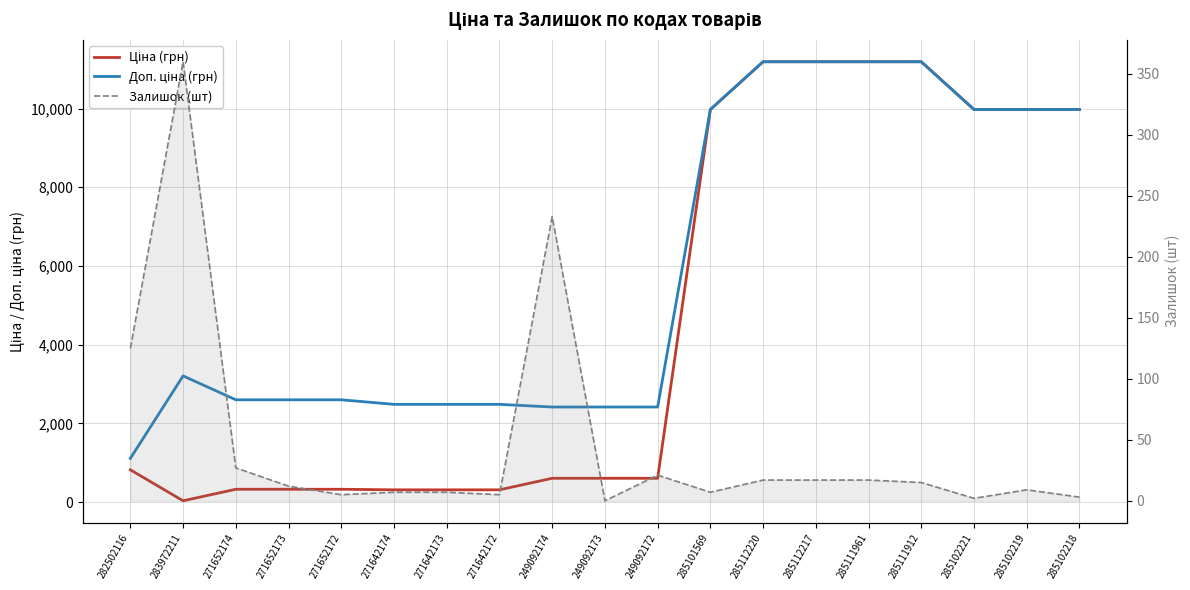

Reading left to right, list all the values displayed in this chart.

Ціна (грн): 282502116=818.5	283972211=32.0	271652174=324.8	271652173=324.8	271652172=324.8	271642174=310.3	271642173=310.3	271642172=310.3	249092174=603.7	249092173=603.7	249092172=603.7	285101569=9975.0	285112220=11188.2	285112217=11188.2	285111961=11188.2	285111912=11188.2	285102221=9975.0	285102219=9975.0	285102218=9975.0
Доп. ціна (грн): 282502116=1109.2	283972211=3205.0	271652174=2598.3	271652173=2598.3	271652172=2598.3	271642174=2482.4	271642173=2482.4	271642172=2482.4	249092174=2414.8	249092173=2414.8	249092172=2414.8	285101569=9975.0	285112220=11188.2	285112217=11188.2	285111961=11188.2	285111912=11188.2	285102221=9975.0	285102219=9975.0	285102218=9975.0
Залишок (шт): 282502116=125.0	283972211=360.0	271652174=27.0	271652173=12.0	271652172=5.0	271642174=7.0	271642173=7.0	271642172=5.0	249092174=233.0	249092173=0.0	249092172=21.0	285101569=7.0	285112220=17.0	285112217=17.0	285111961=17.0	285111912=15.0	285102221=2.0	285102219=9.0	285102218=3.0